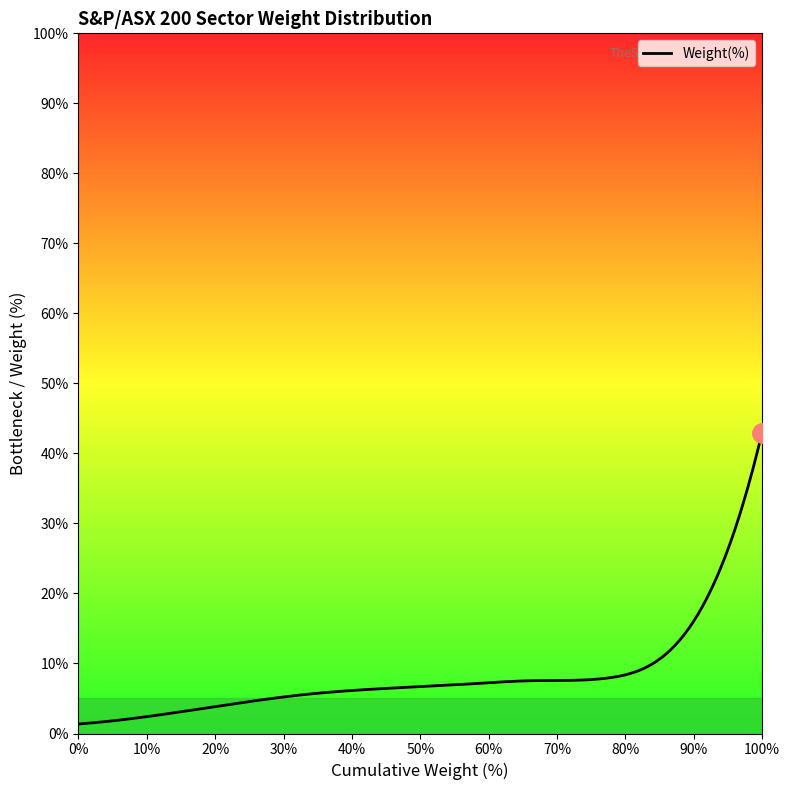

What is the difference between the maximum and minimum values?

41.6